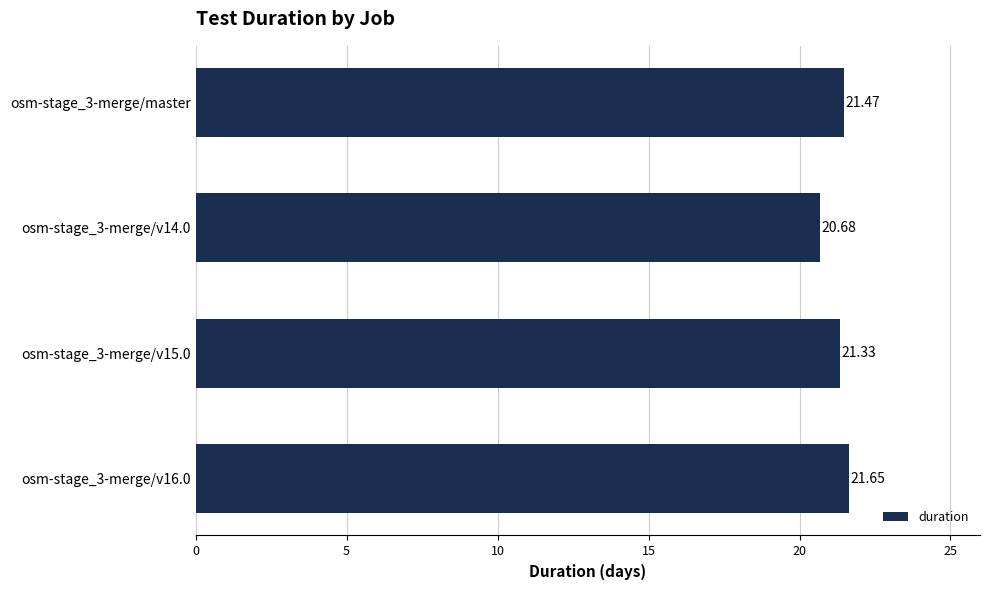

At which label is the value closest to 21?

osm-stage_3-merge/v14.0